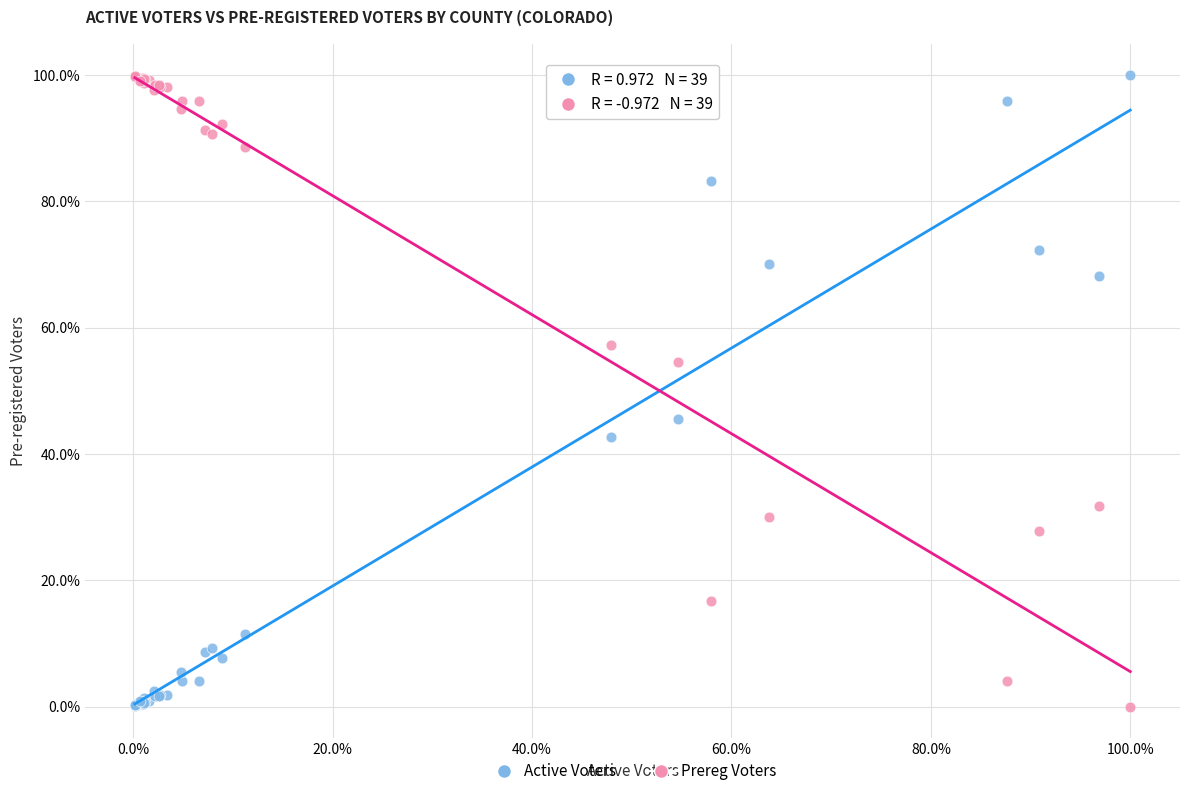

What are all the series names shown in the legend?

Active Voters, Prereg Voters